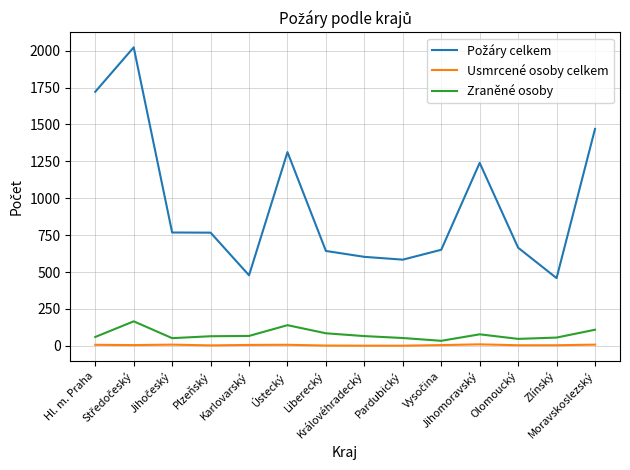

What is the maximum value shown in the chart?

2023